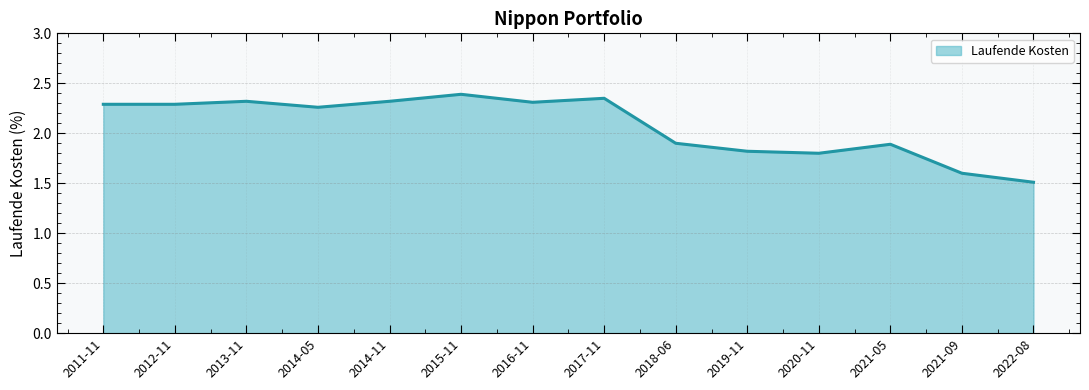

What position from the right is 2011-11?

14